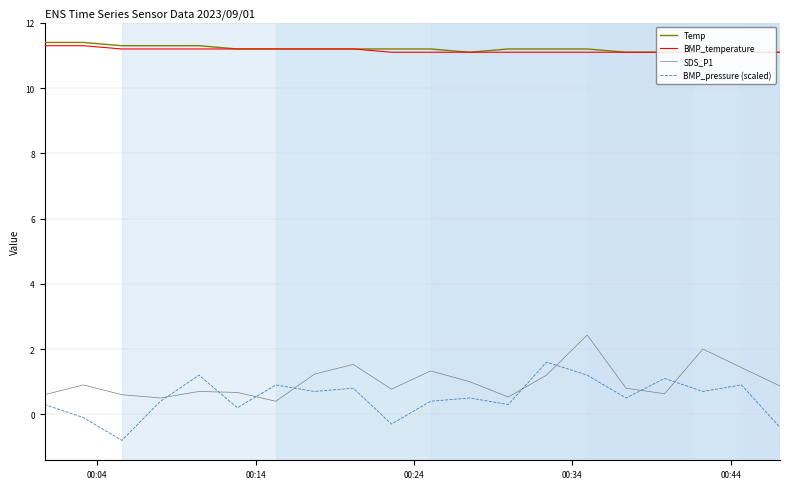

What is the sum of all BMP_pressure (scaled) values?

10.1